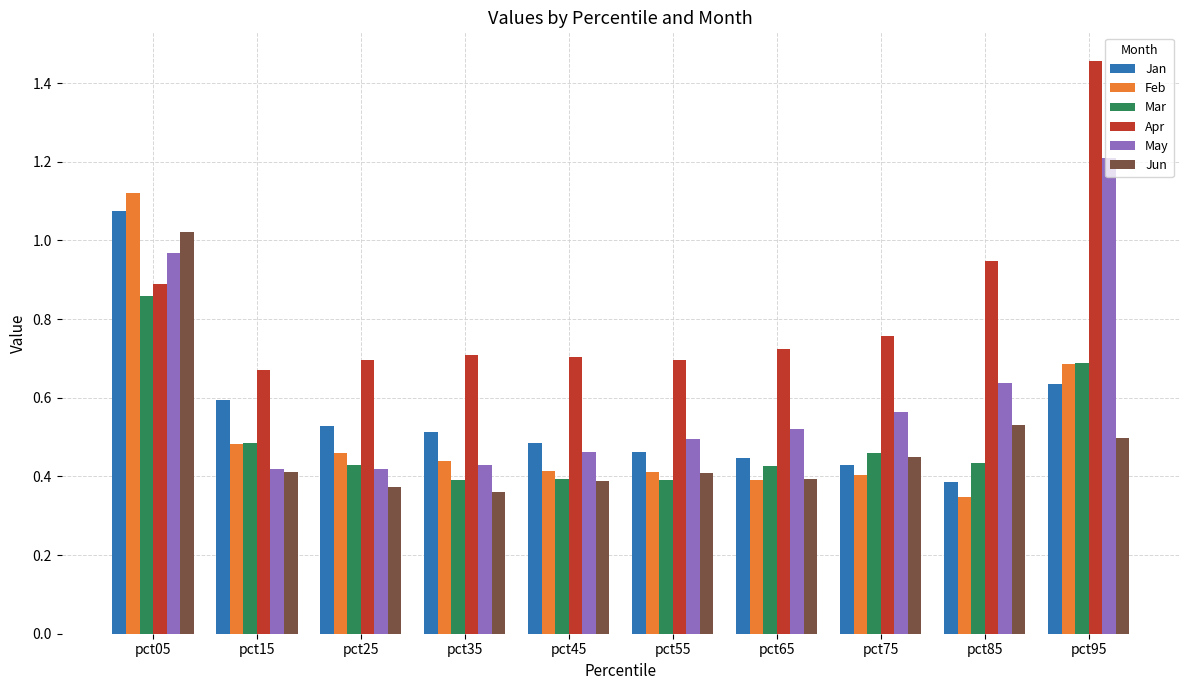

What is the sum of the Apr values at pct85 and pct35?

1.7